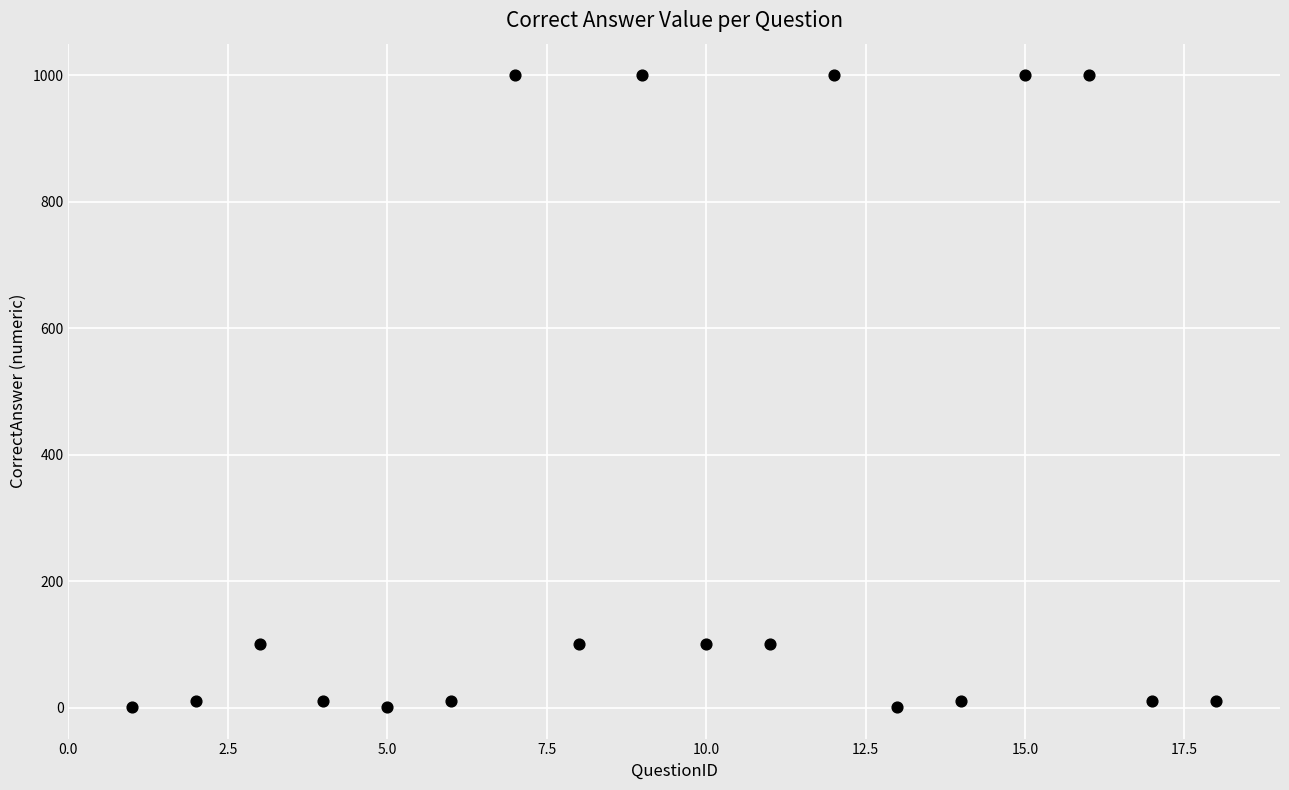

What is the range of X values (max minus min)?

17